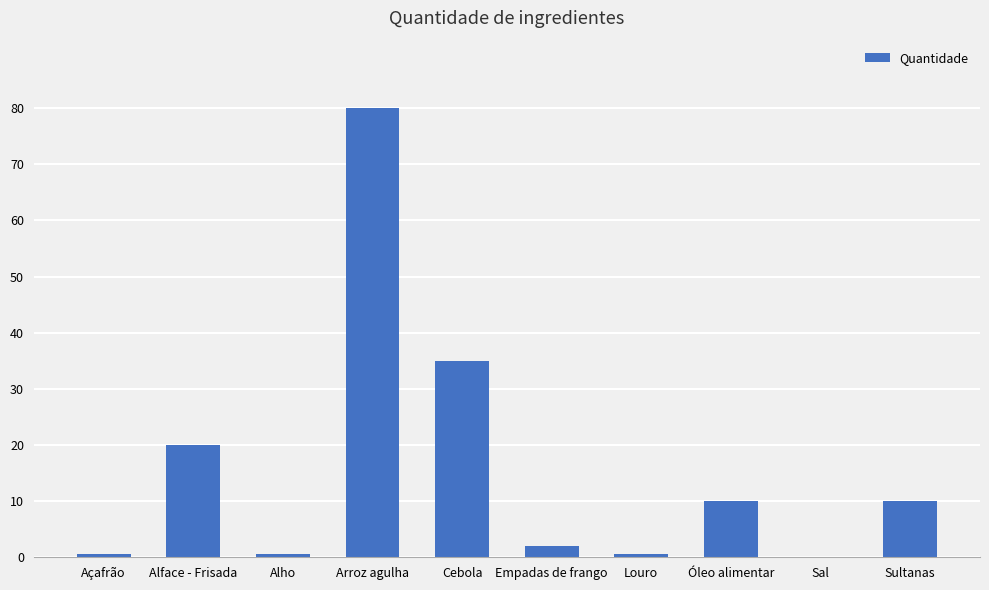

Reading right to left, transcribe all the data shown in this chart.

Sultanas=10.0	Sal=0.1	Óleo alimentar=10.0	Louro=0.5	Empadas de frango=2.0	Cebola=35.0	Arroz agulha=80.0	Alho=0.5	Alface - Frisada=20.0	Açafrão=0.5